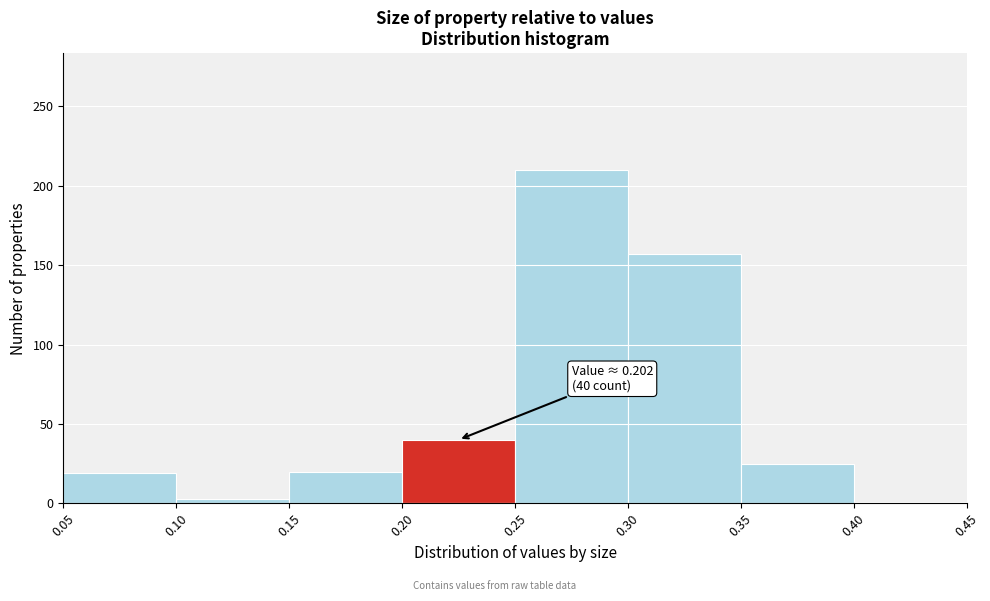

Which range on the x-axis has the tallest bar?

0.25 to 0.30